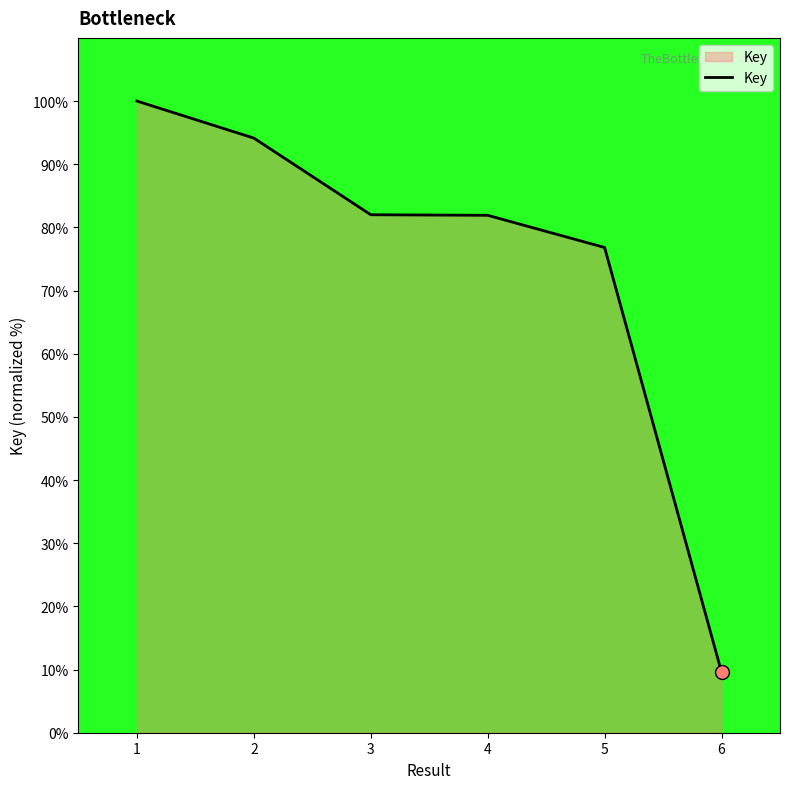

What is the change in value from 2 to 6?

-84.5